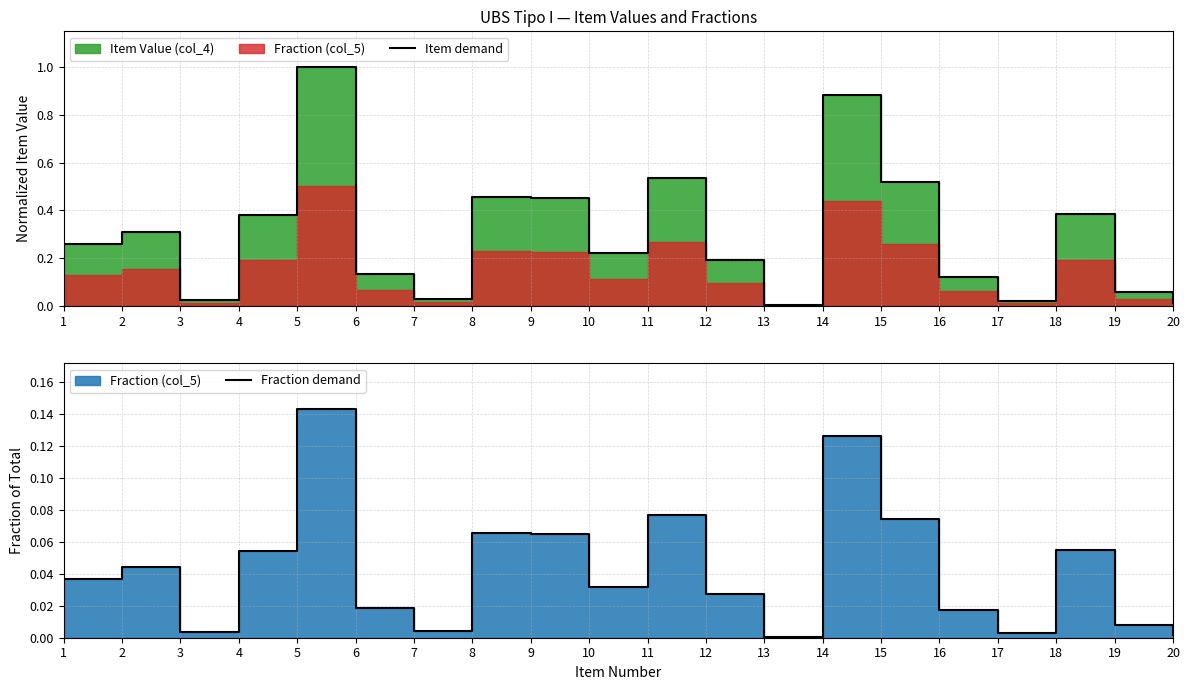

Does the chart display data point markers on the line(s)?

No